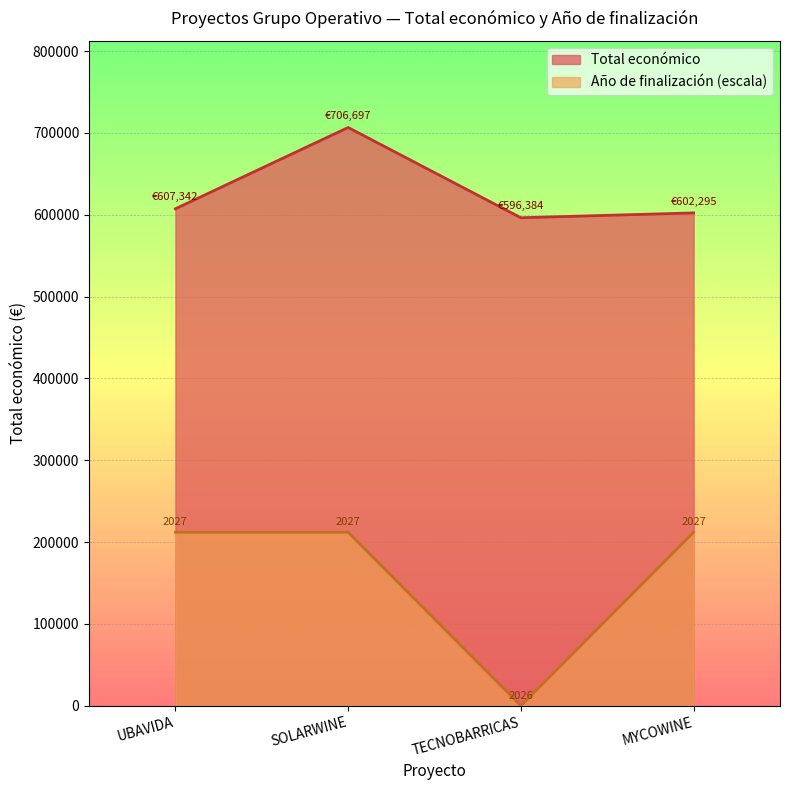

Does the chart display data point markers on the line(s)?

No